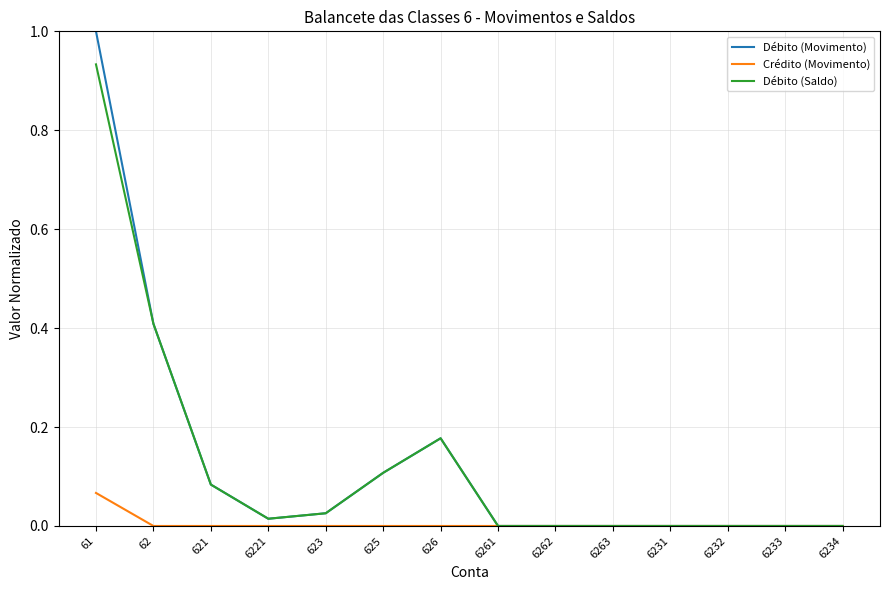

What are all the series names shown in the legend?

Débito (Movimento), Crédito (Movimento), Débito (Saldo)